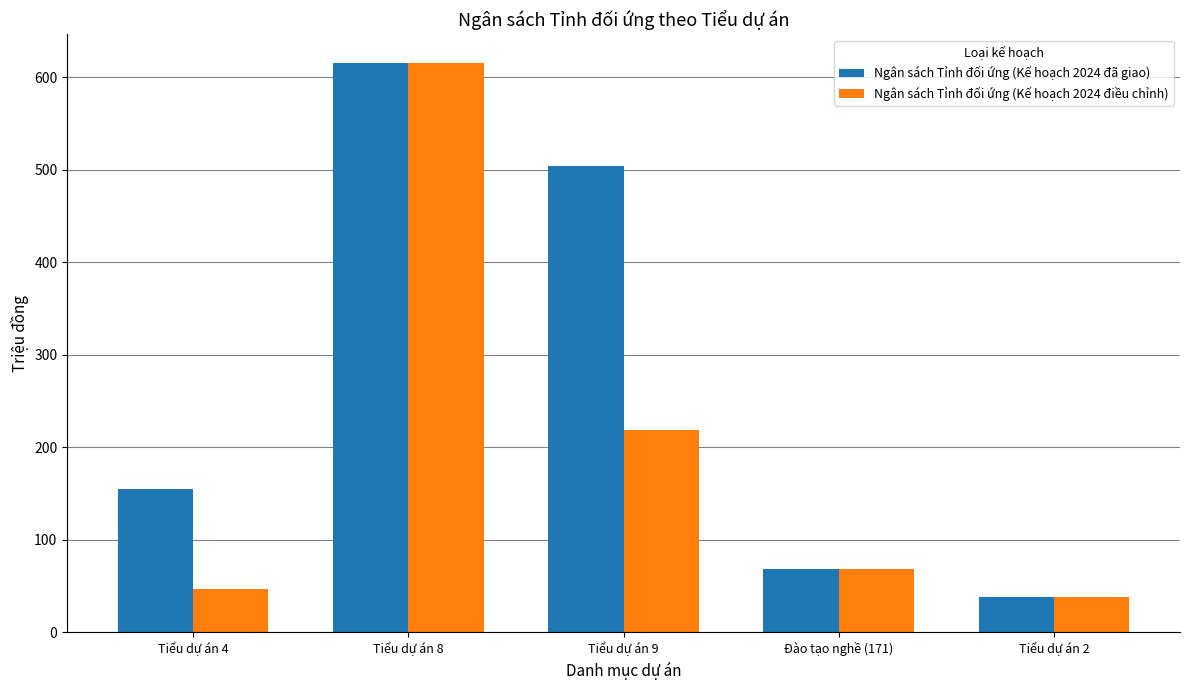

Reading left to right, transcribe all the data shown in this chart.

Ngân sách Tỉnh đối ứng (Kế hoạch 2024 đã giao): 154.2	615.4	504.4	68.4	38.0
Ngân sách Tỉnh đối ứng (Kế hoạch 2024 điều chỉnh): 46.4	615.4	218.4	68.4	38.0